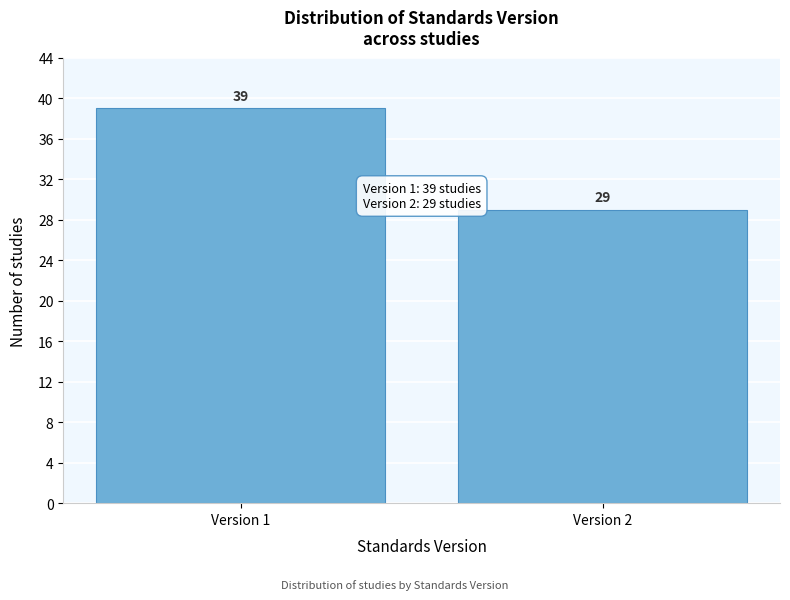

Reading right to left, transcribe all the data shown in this chart.

Version 2=29	Version 1=39